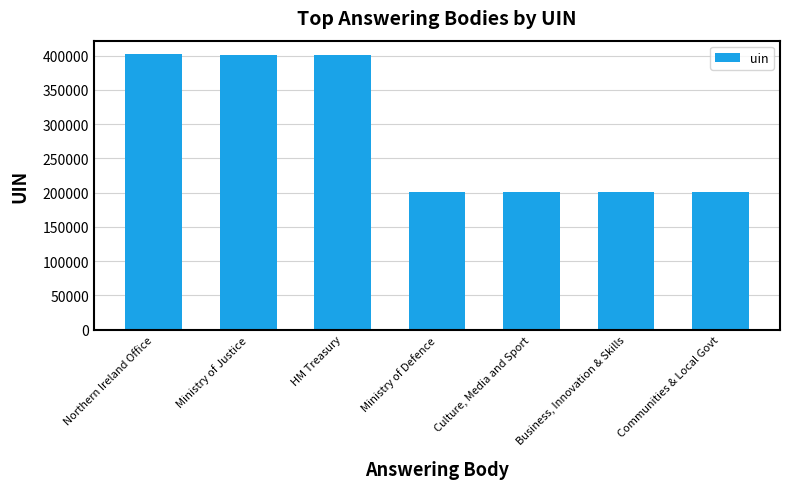

The value at Business, Innovation & Skills is 200693. True or false?

True